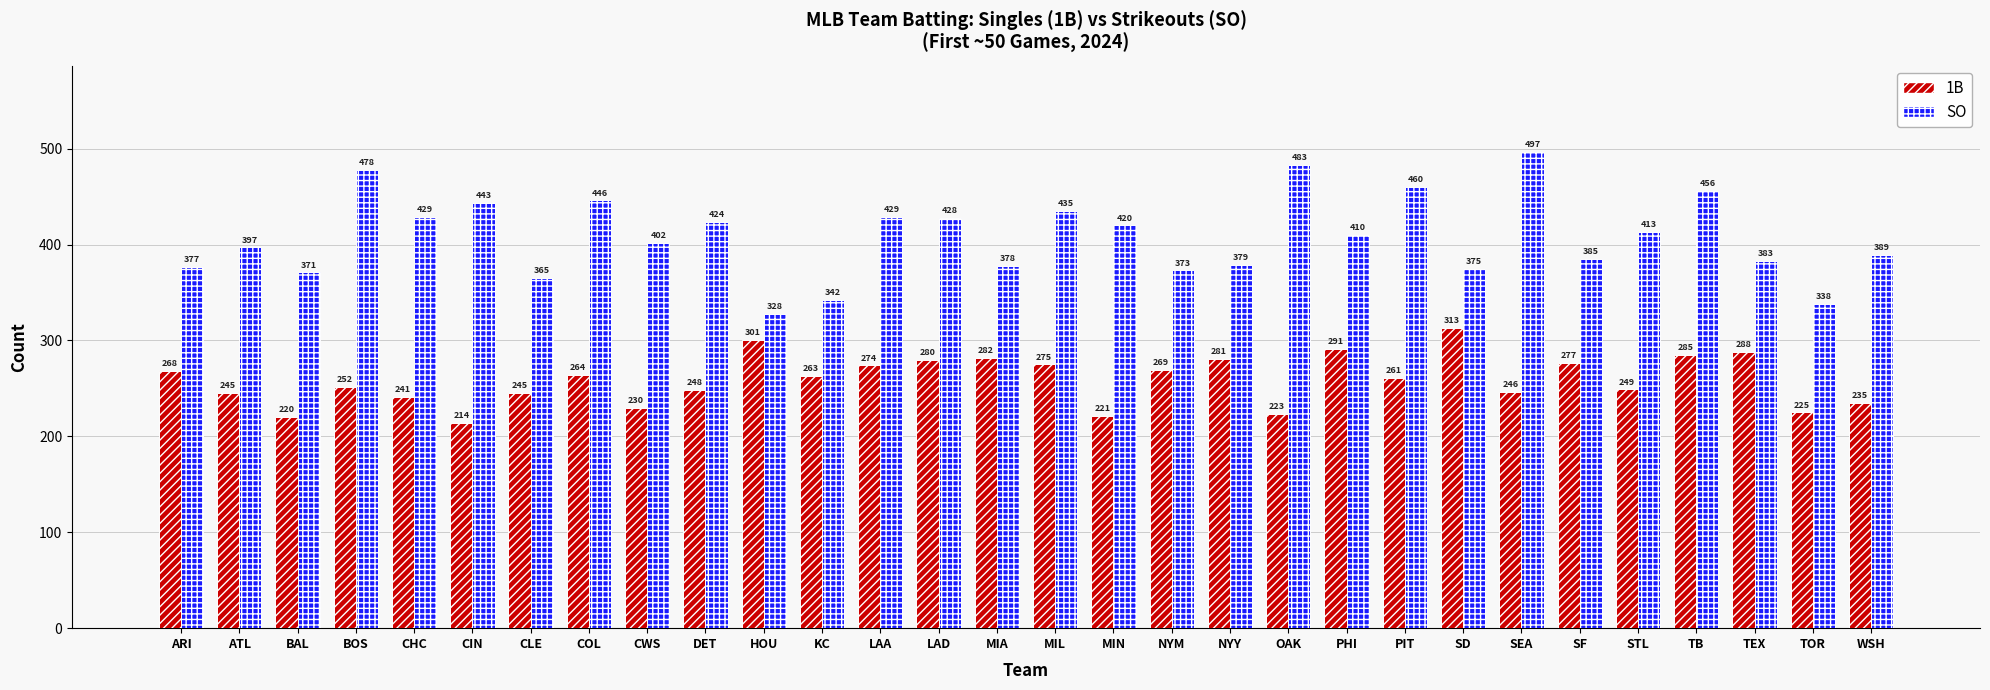

What is the difference between the second highest and minimum values in the SO series?

155